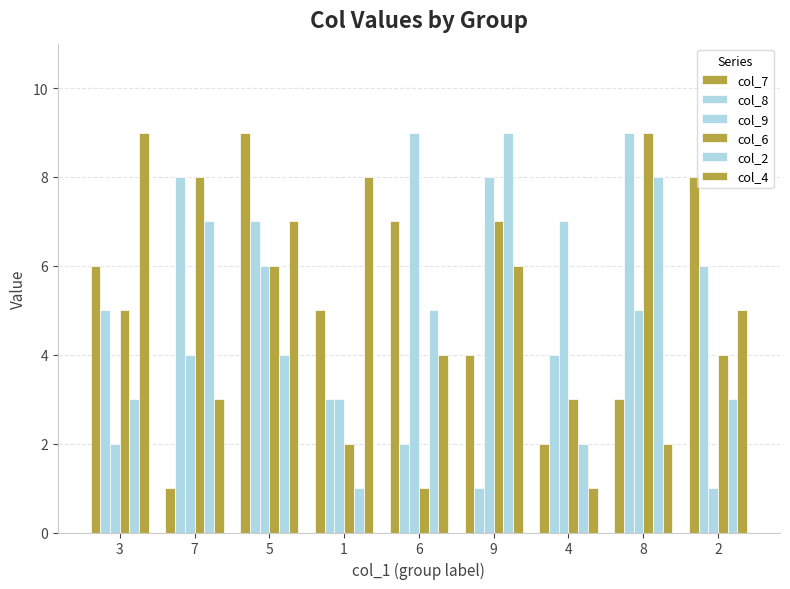

Count the number of categories in the chart.

9